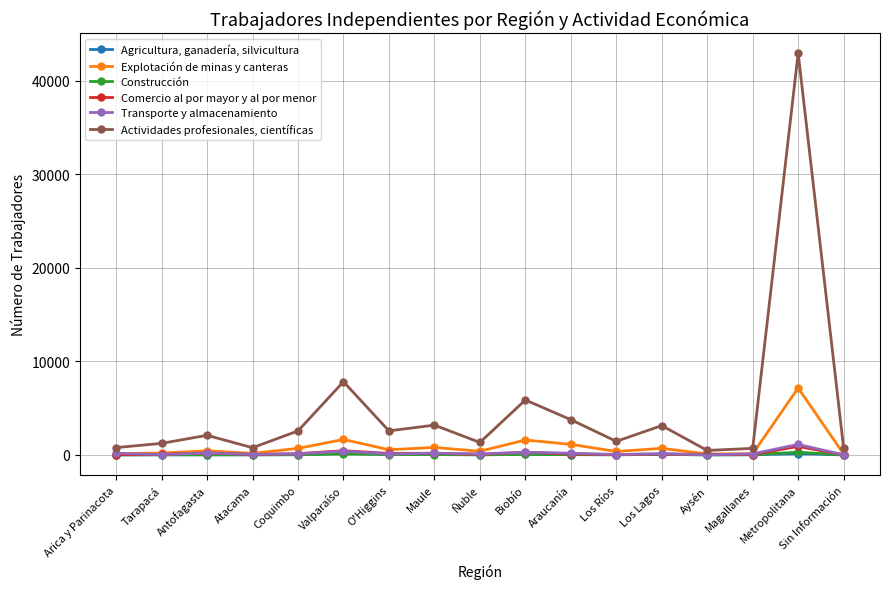

True or false: Comercio al por mayor y al por menor has more than 1 interior local peaks.

True